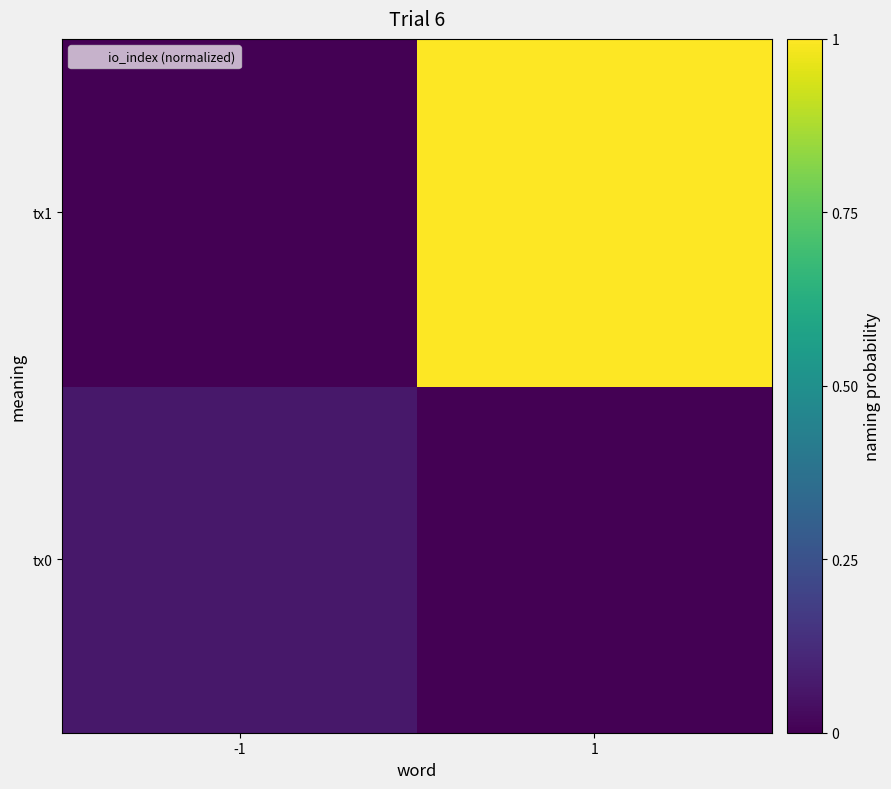

List the series in order of their peak value, highest first.

tx1, tx0